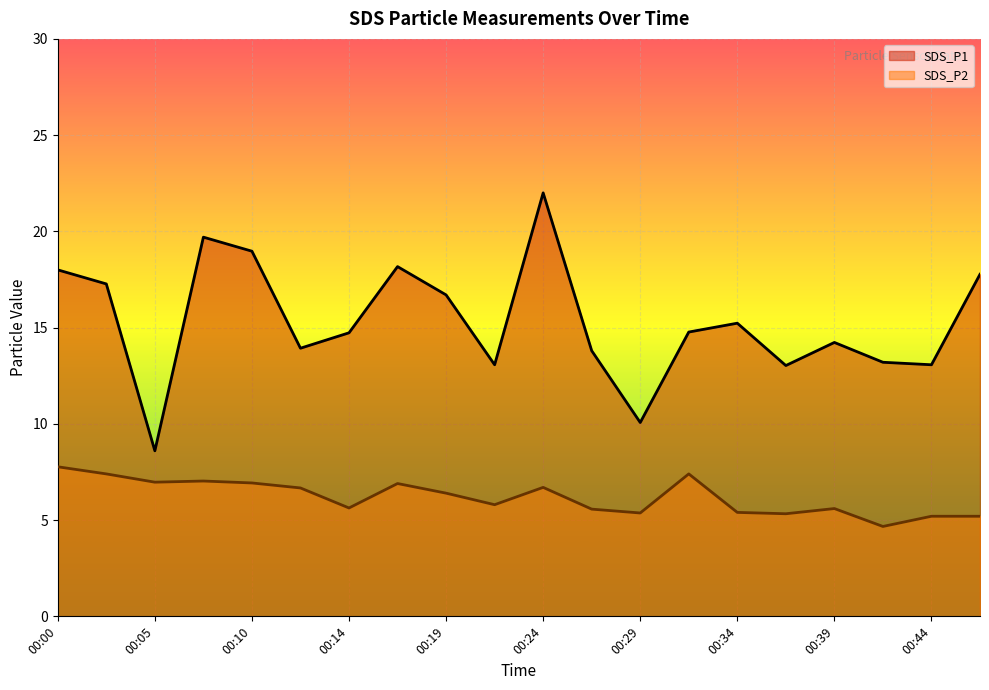

True or false: SDS_P1 and SDS_P2 cross at least once.

False